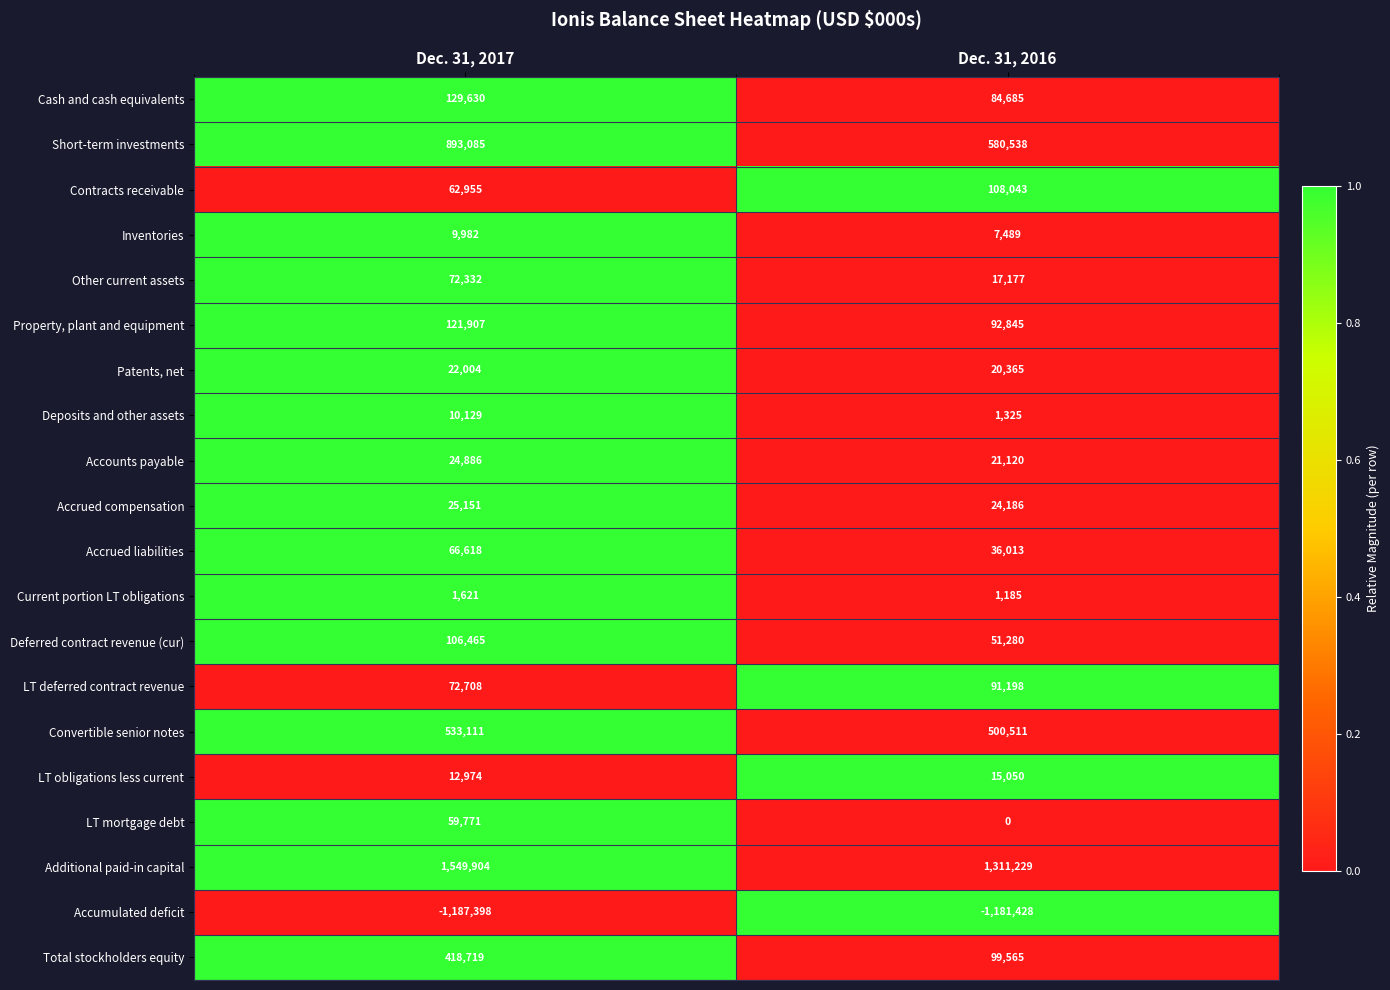

The value of Accumulated deficit at Dec. 31, 2016 is -2044015. True or false?

False